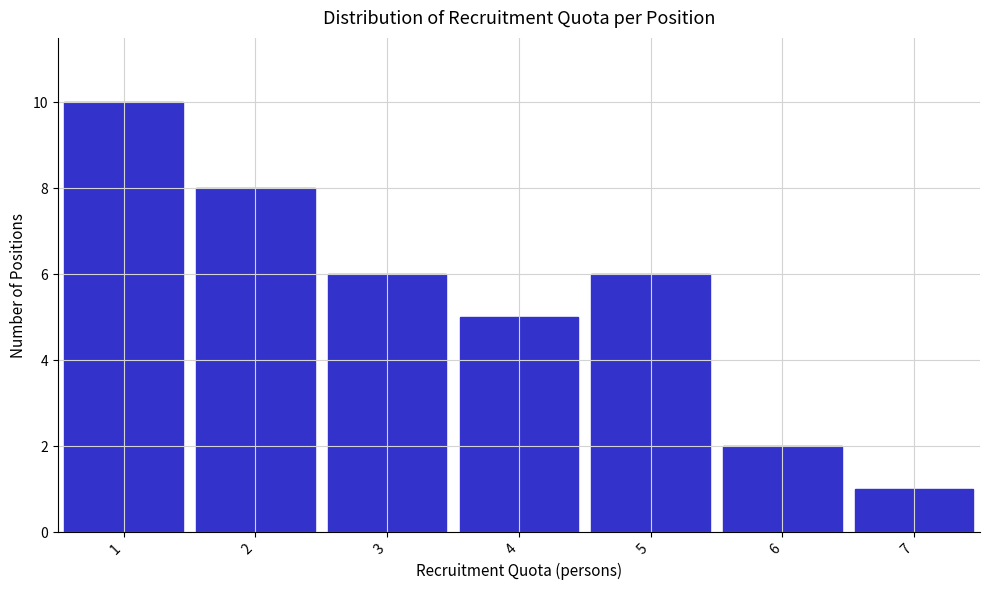

Which range on the x-axis has the tallest bar?

0.5 to 1.5